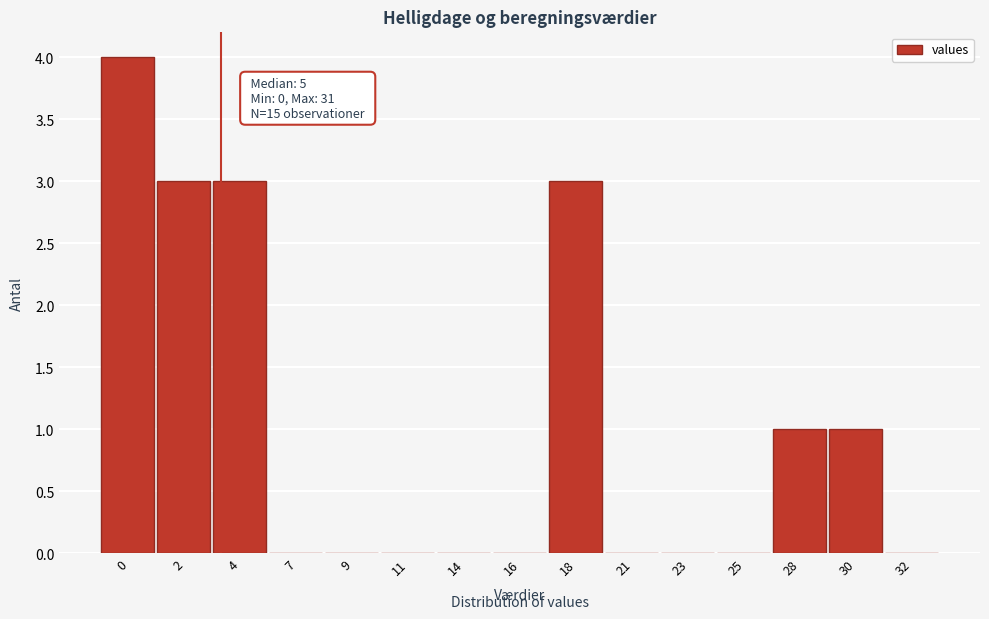

Reading left to right, what are all the values shown in this chart?

0=4	2=3	4=3	7=0	9=0	11=0	14=0	16=0	18=3	21=0	23=0	25=0	28=1	30=1	32=0